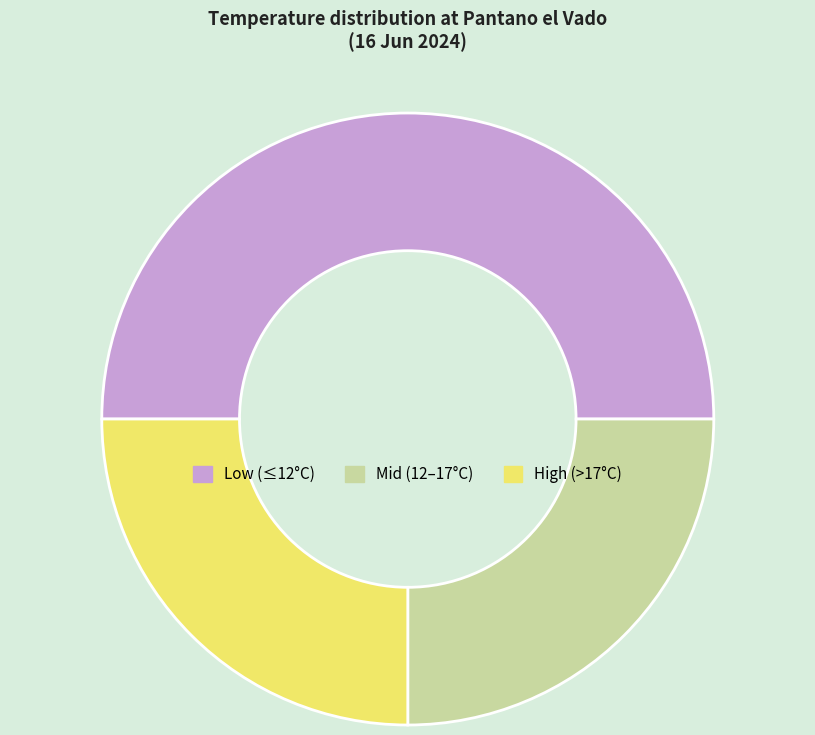

Is High (>17°C) the majority of the pie?

No